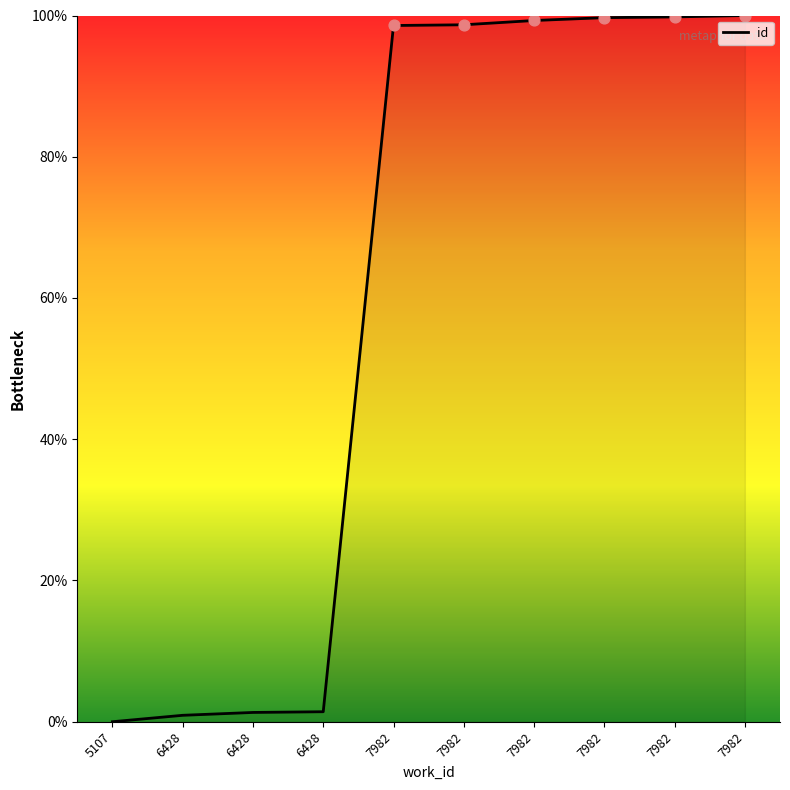

Which has a higher value, 7982 or 7982?

7982